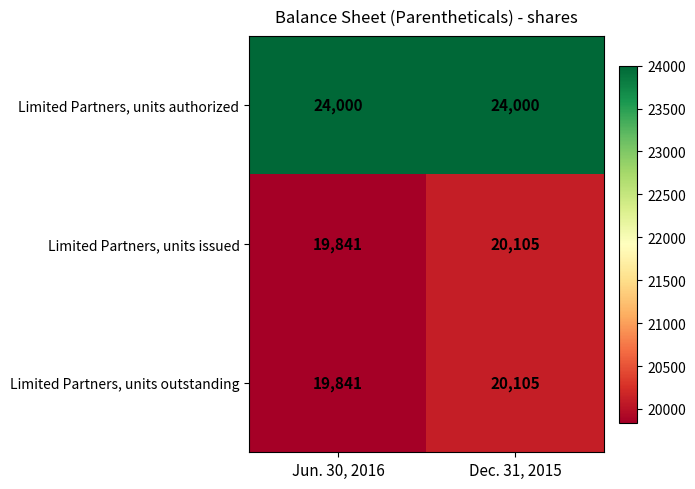

What is the difference between the maximum and minimum values in the Limited Partners, units issued series?

264